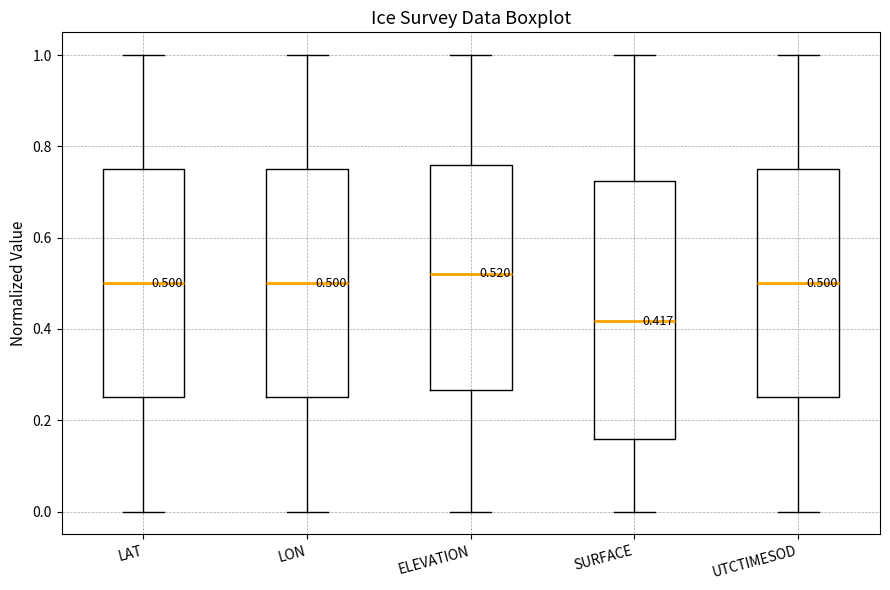

Which box's median line is the lowest?

SURFACE